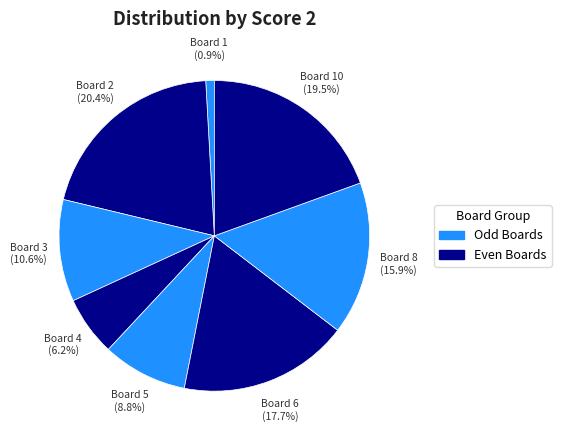

Count the number of slices in the pie.

8